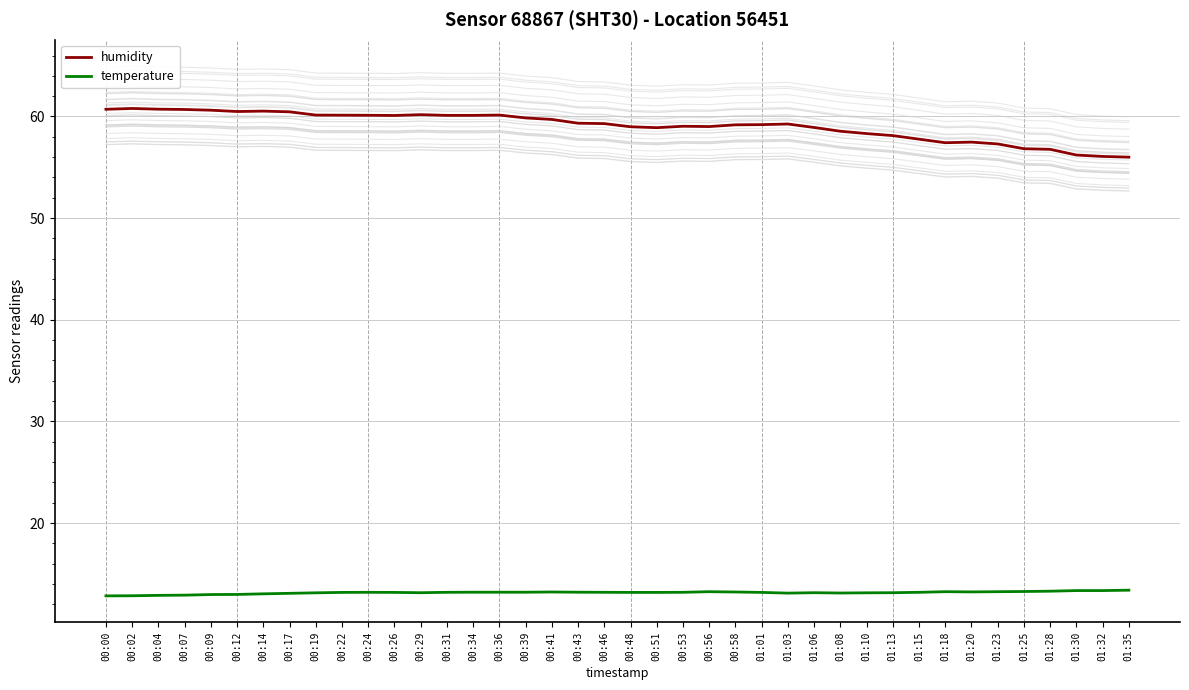

Which series has the largest total across all categories?

humidity